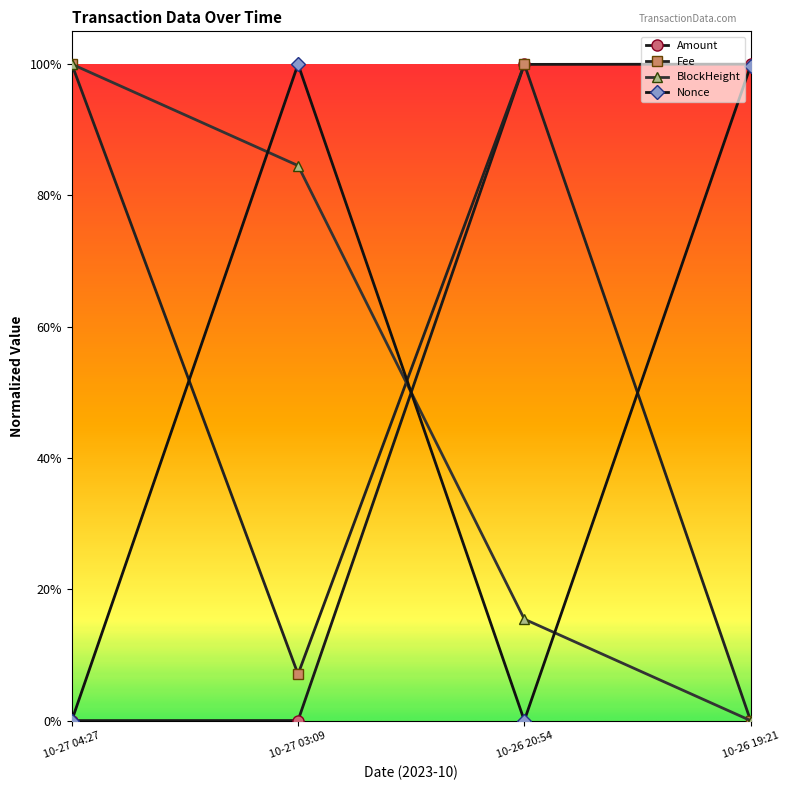

Which series has the widest spread of values?

Amount